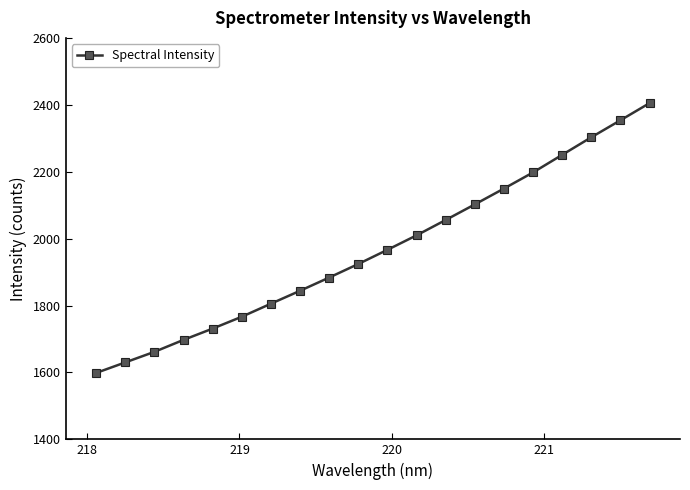

True or false: the data has more than 1 interior local peaks.

False